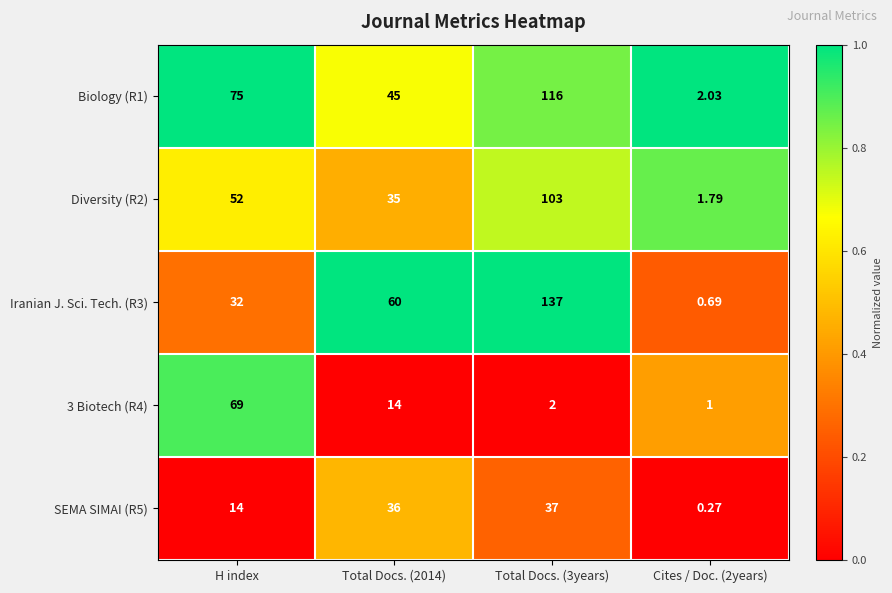

At which label is Diversity (R2) closest to 52?

H index